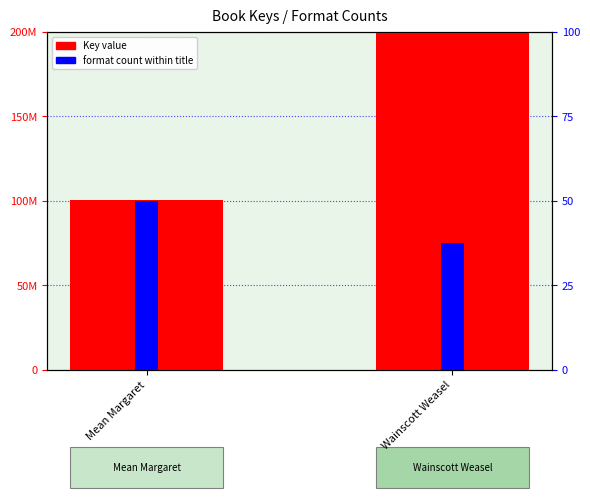

The format count within title series shows 4 at Mean Margaret. True or false?

True